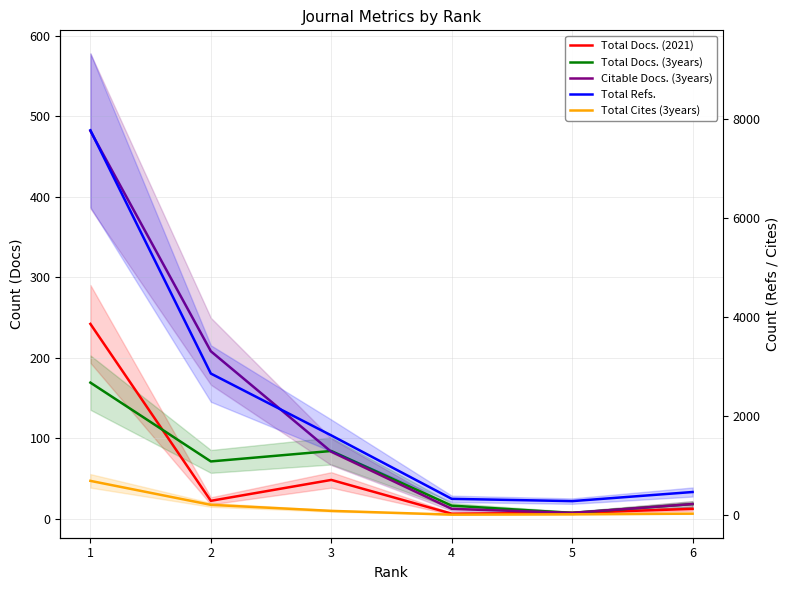

True or false: Total Refs. and Total Docs. (2021) cross at least once.

False